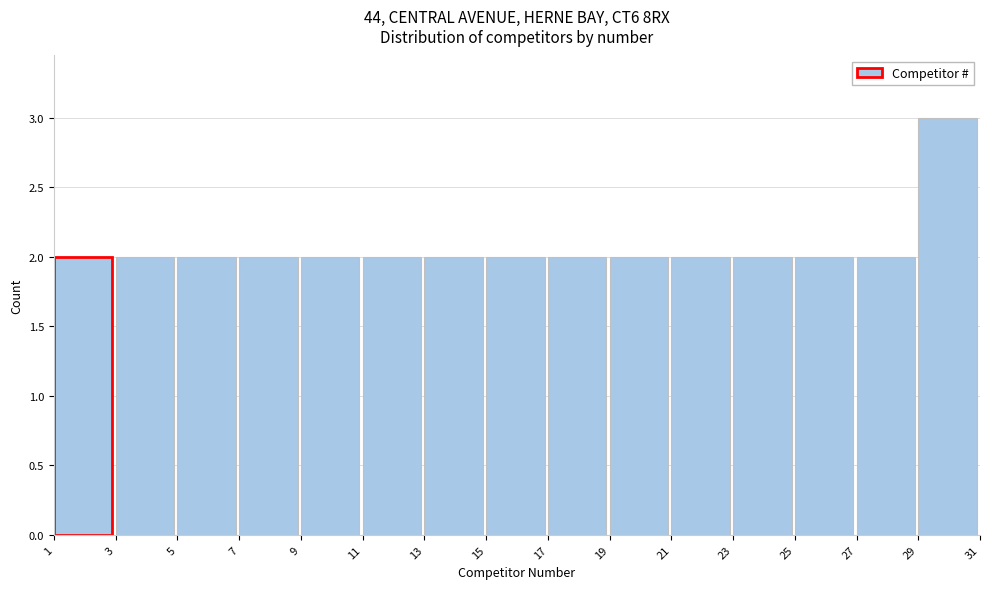

What is the height of the bar covering 17 to 19 on the x-axis? The values are not printed on the chart, so give them approximately, as read against the axis.

2